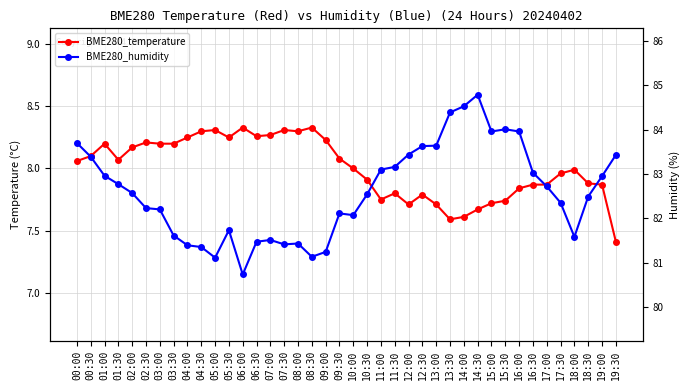

At 01:00, list the series in order from smallest to largest.

BME280_temperature, BME280_humidity